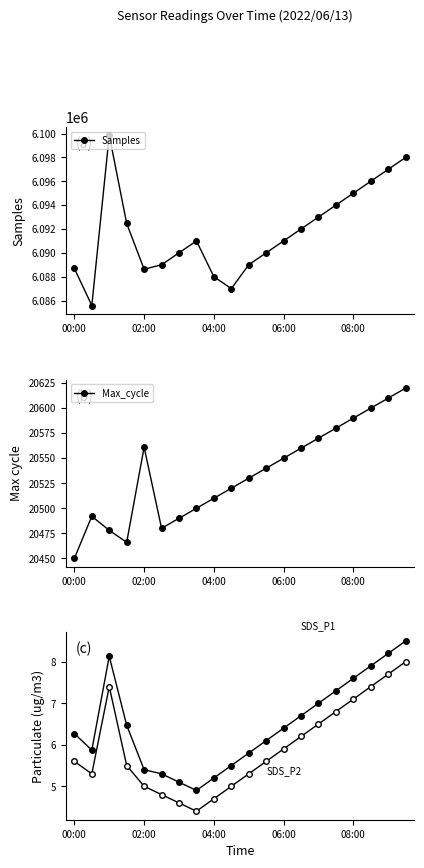

What is the difference between the maximum and minimum values in the Samples series?

14270